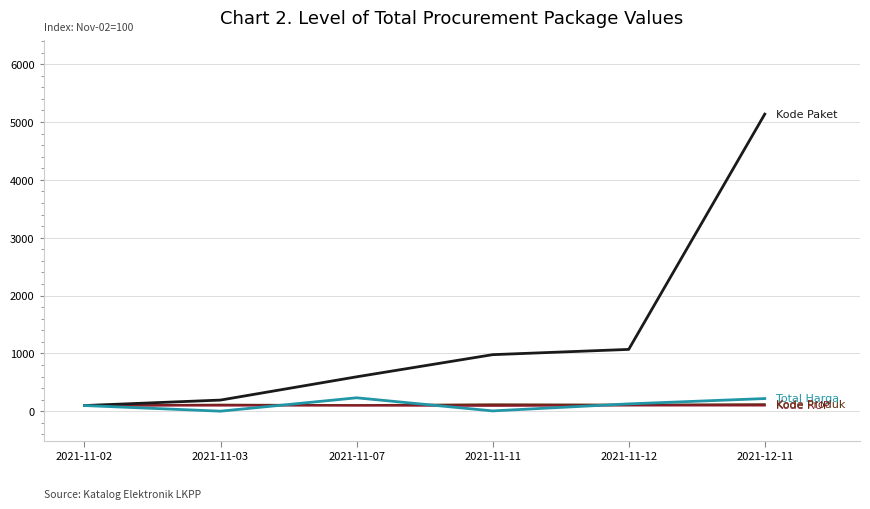

At which category is the sum across all series the highest?

2021-12-11